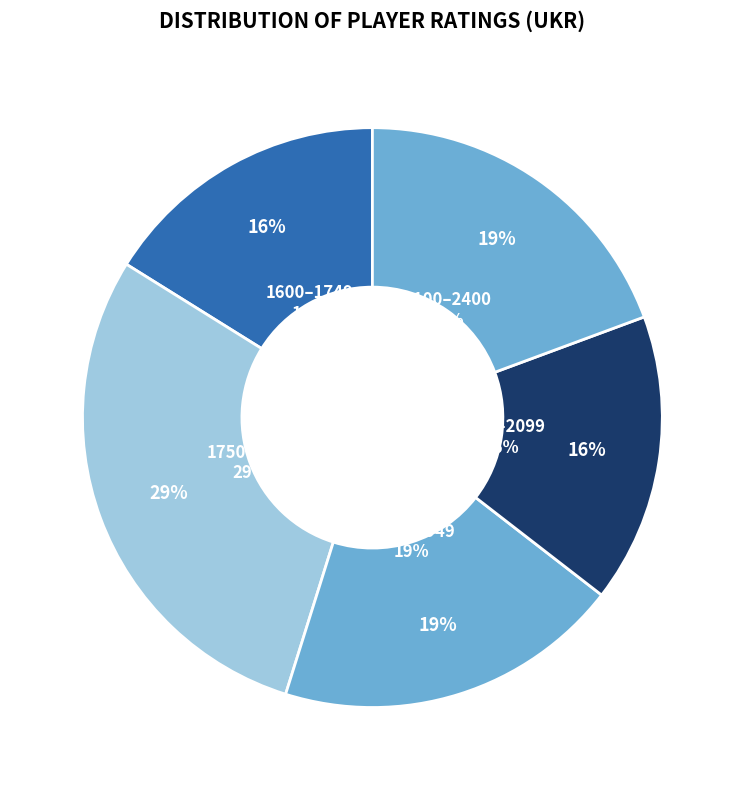

Is the sum of 14 and 24 greater than half?

No